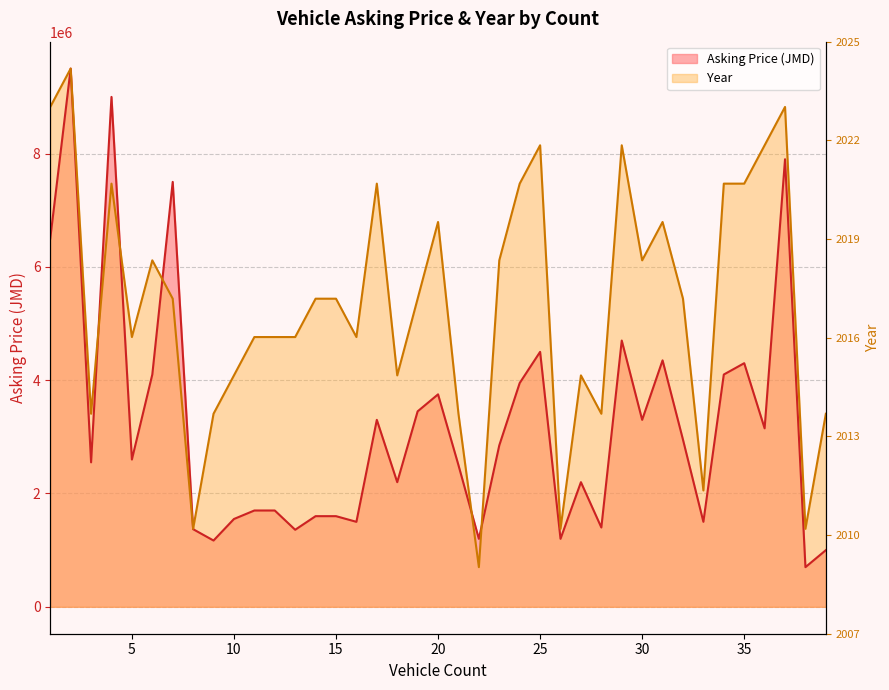

List the series in order of their peak value, lowest first.

Asking Price (JMD), Year